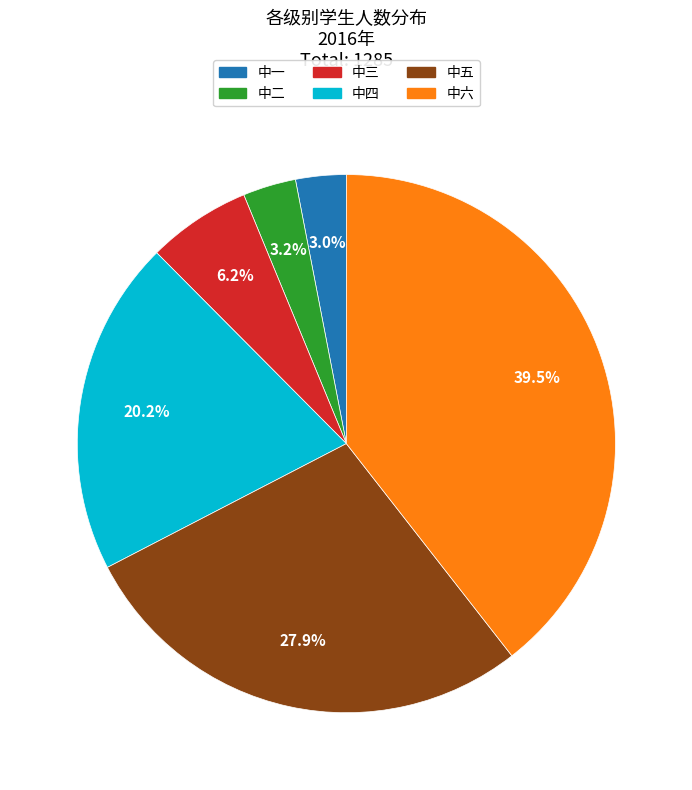

Do 中一 and 中四 together represent more than half of the pie?

No